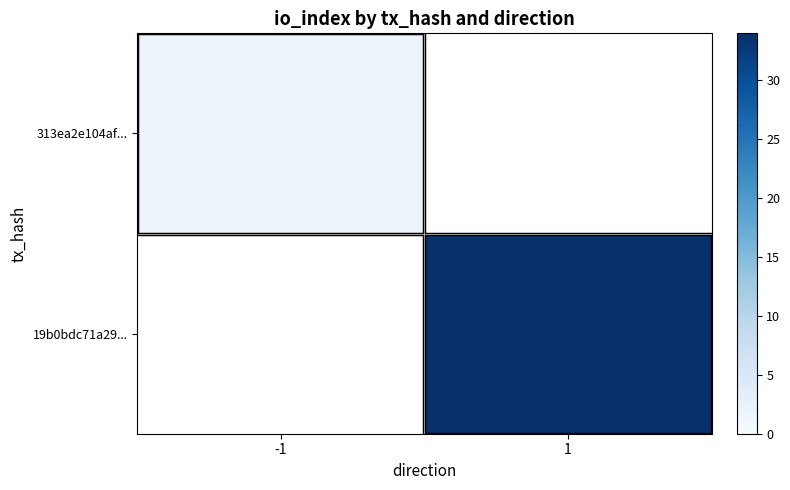

Which label corresponds to the largest value in the chart?

1